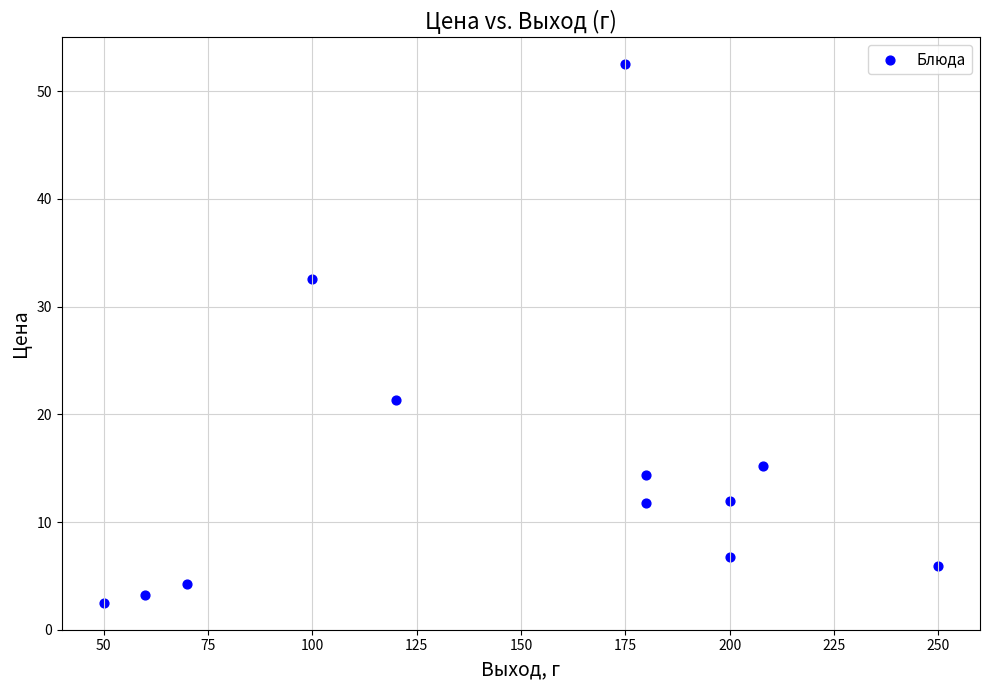

What is the range of X values (max minus min)?

200.0